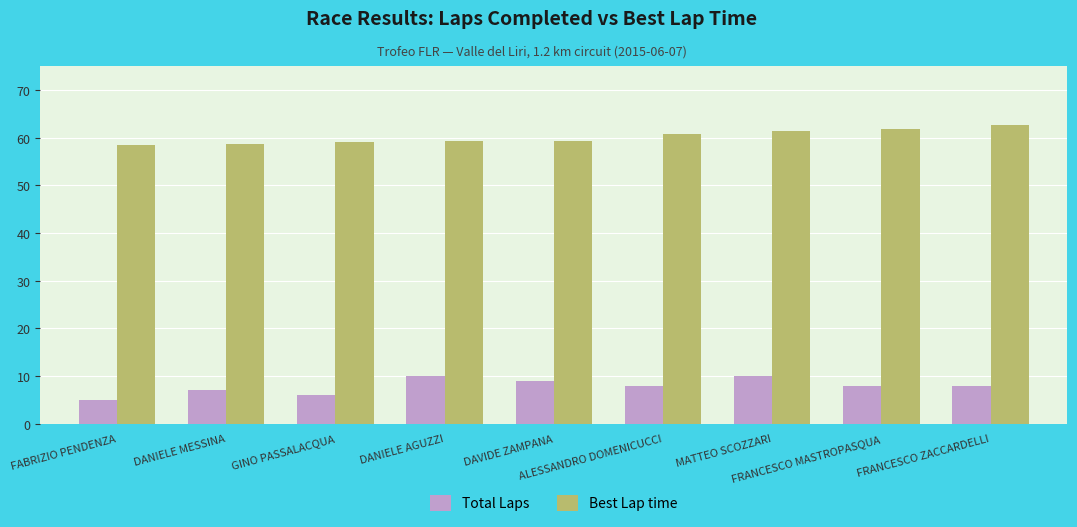

List the series in order of their overall mean, highest first.

Best Lap time, Total Laps